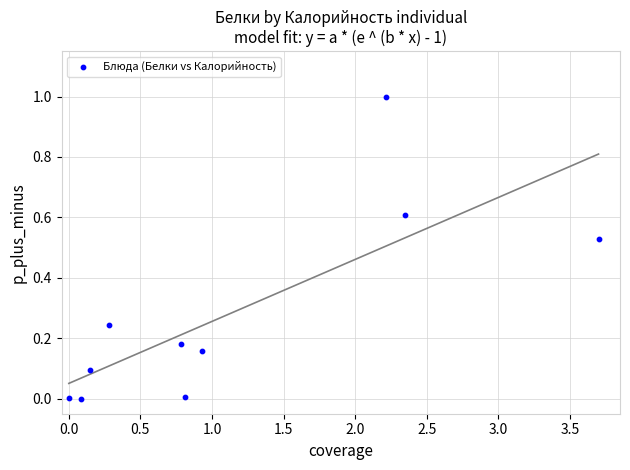

What is the range of X values (max minus min)?

3.7